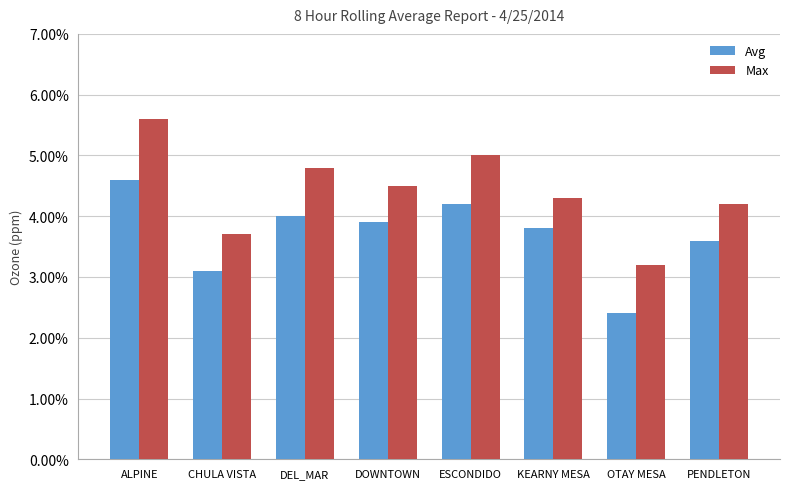

At how many categories does at least one series exceed 0?

8